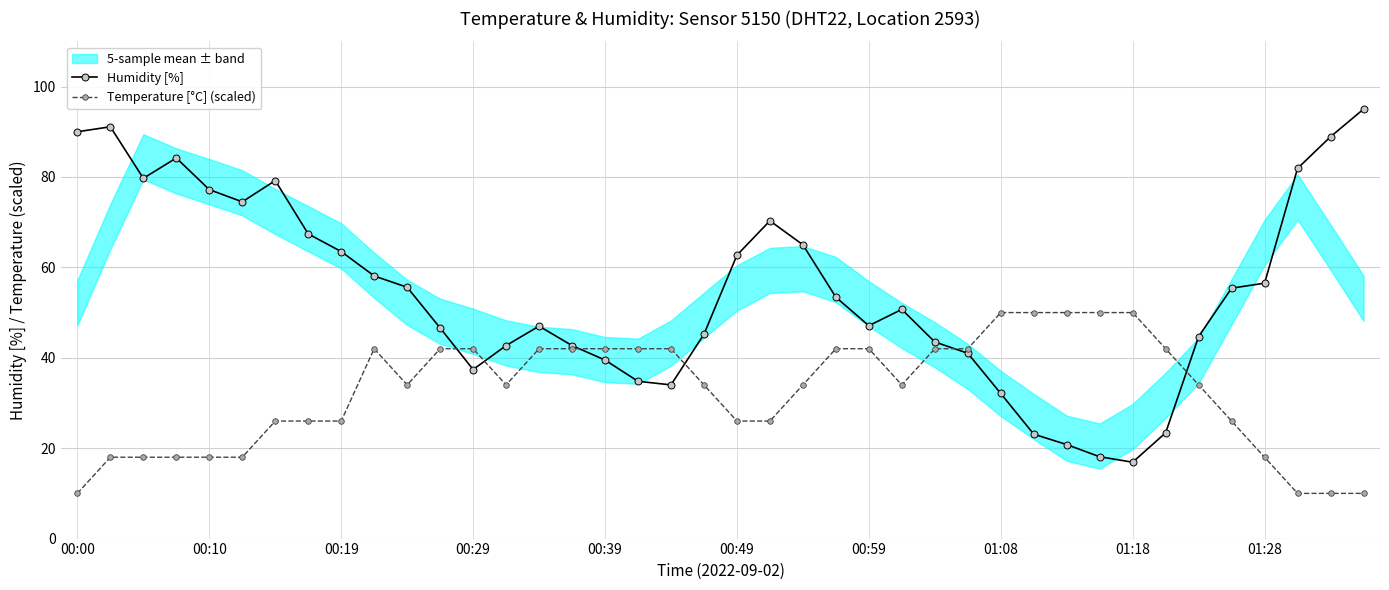

Which series has the largest range (max minus min)?

Humidity [%]